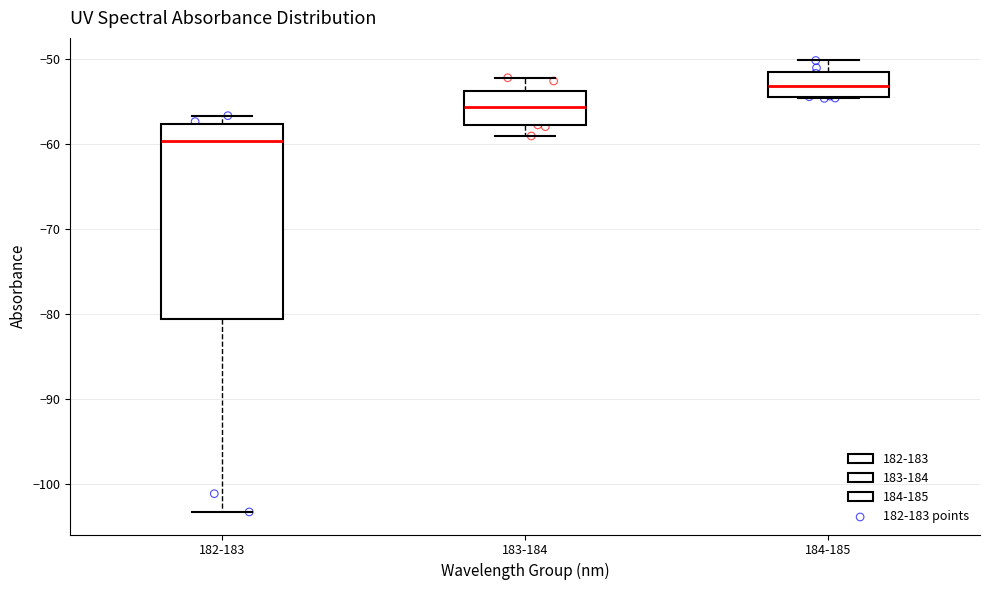

Reading left to right, read every box against the y-axis: the position of its median line, the range the box covers, and the ends of its whiskers. The values are not printed on the chart, so give them approximately, as read against the axis.

182-183: median -60, box -81 to -58, whiskers -103 to -57
183-184: median -56, box -58 to -54, whiskers -59 to -52
184-185: median -53, box -54 to -52, whiskers -55 to -50